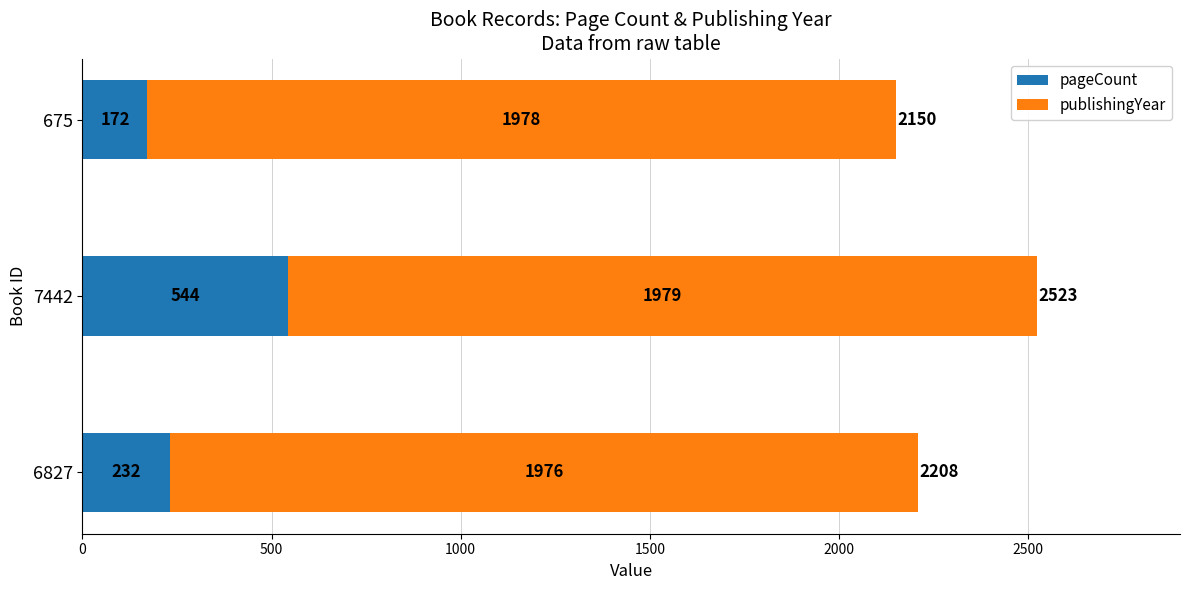

List the labels in order of pageCount value, largest first.

7442, 6827, 675